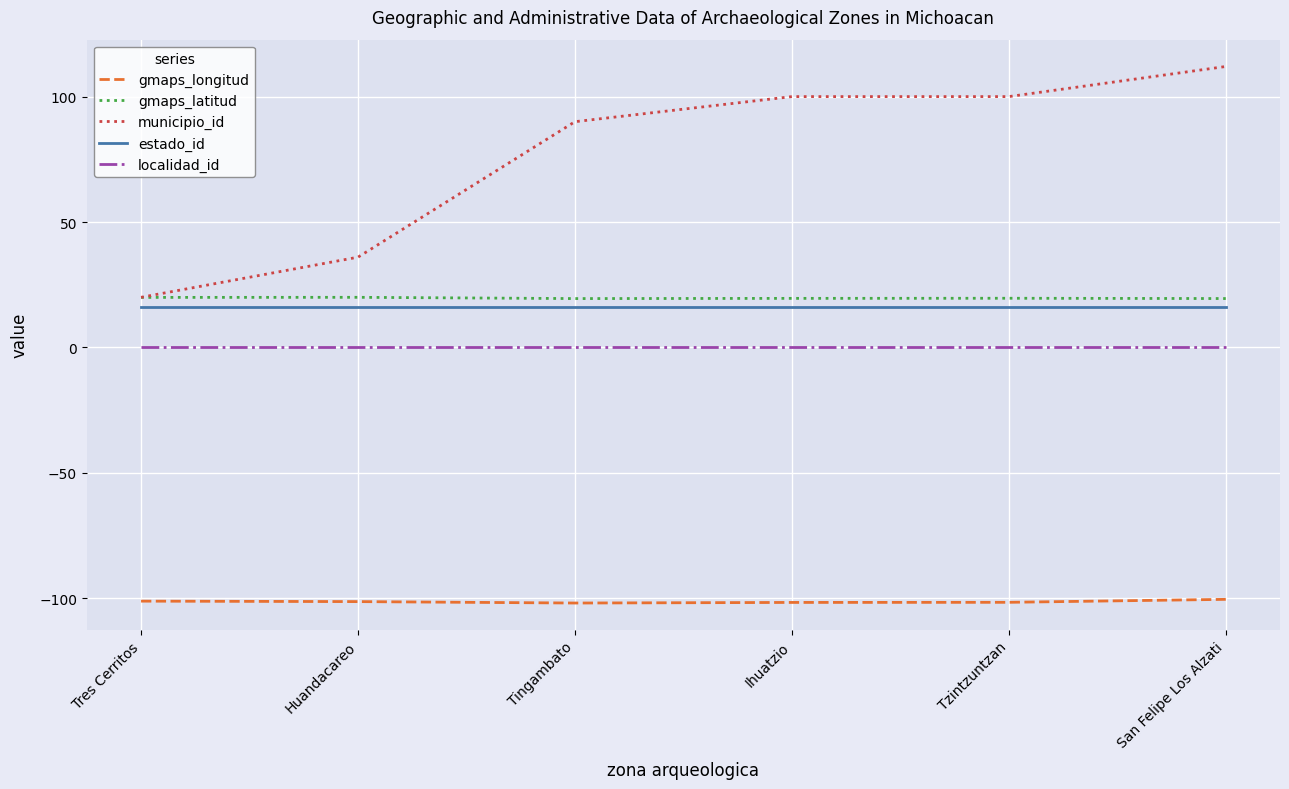

True or false: estado_id and localidad_id cross at least once.

False